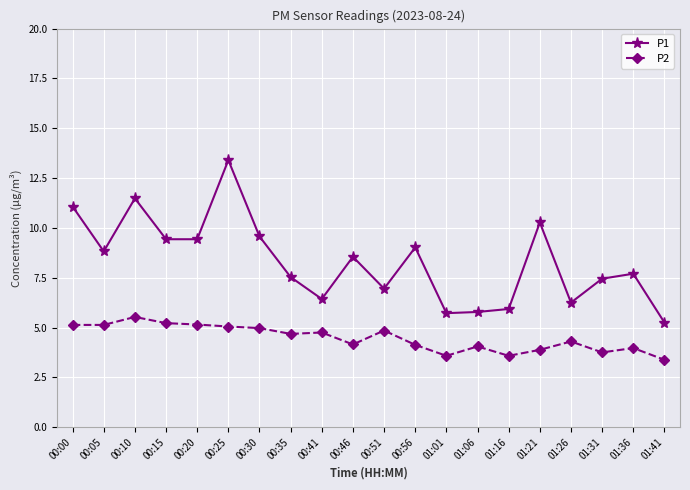

The value of P2 at 00:00 is 5.1. True or false?

True